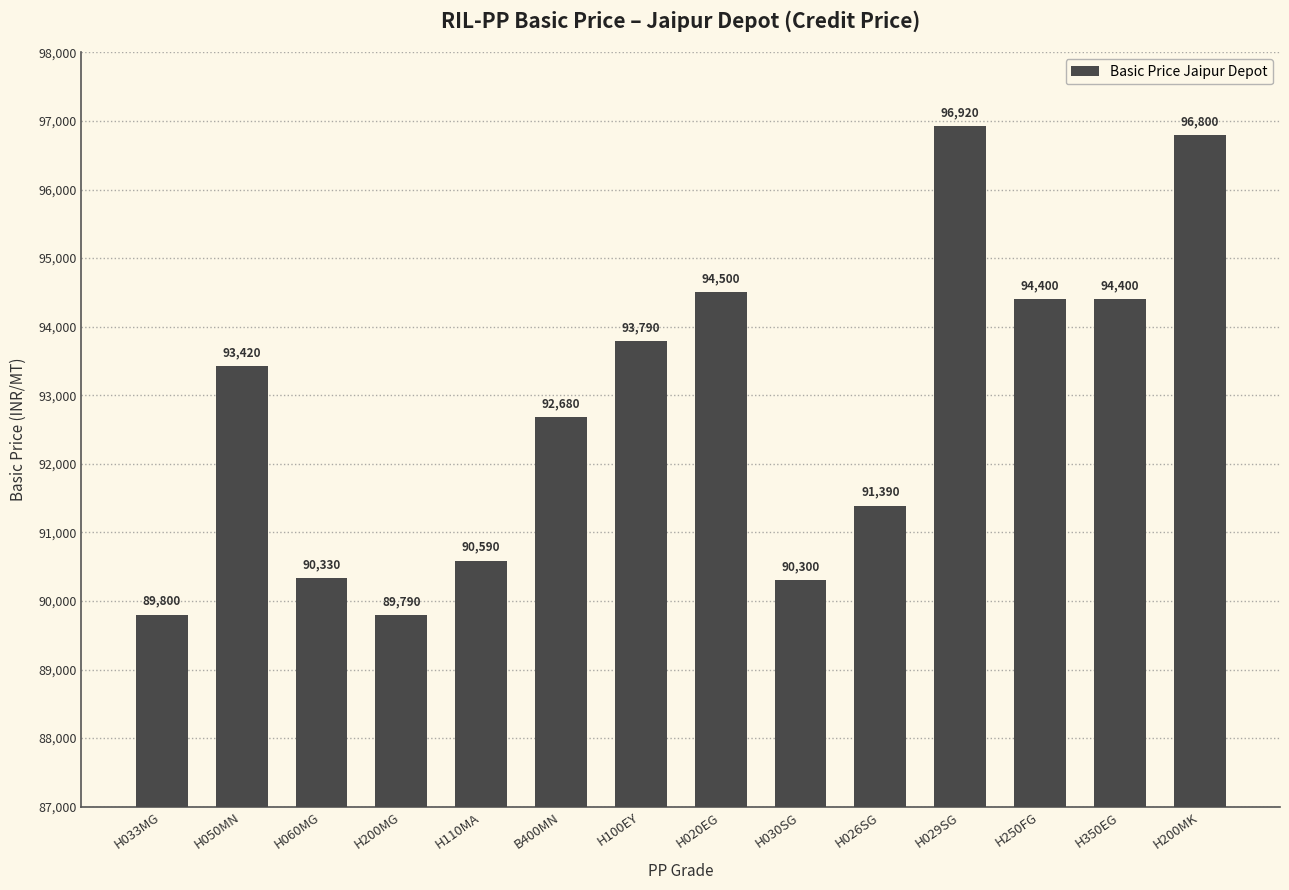

Does the chart contain stacked bars?

No